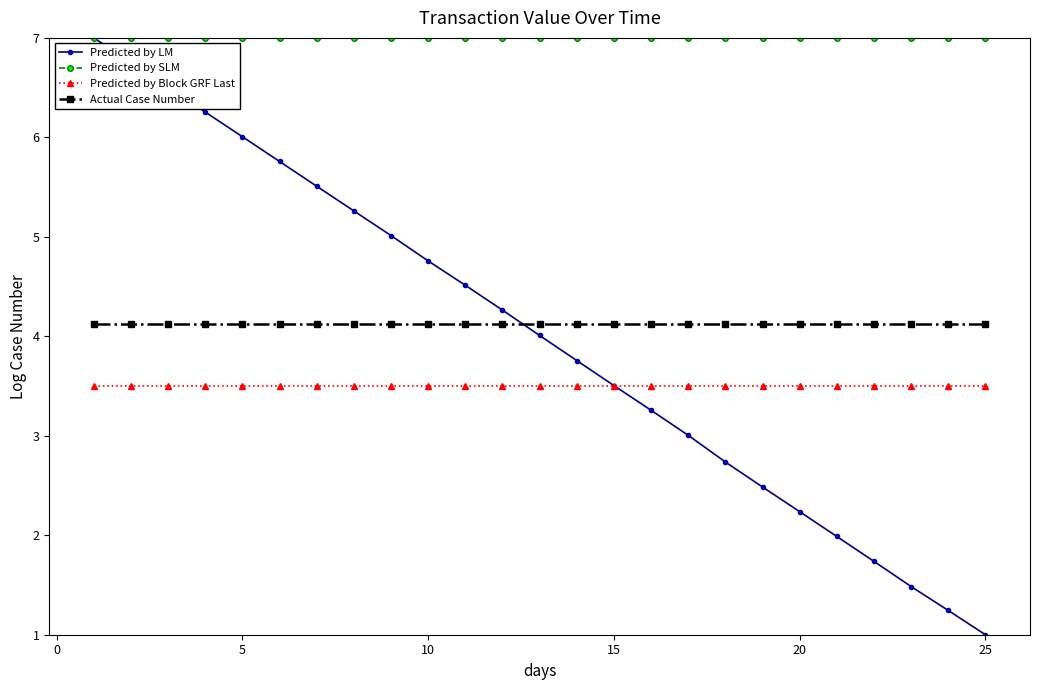

What is the value of the Predicted by Block GRF Last point at the 21st from the left?

3.5